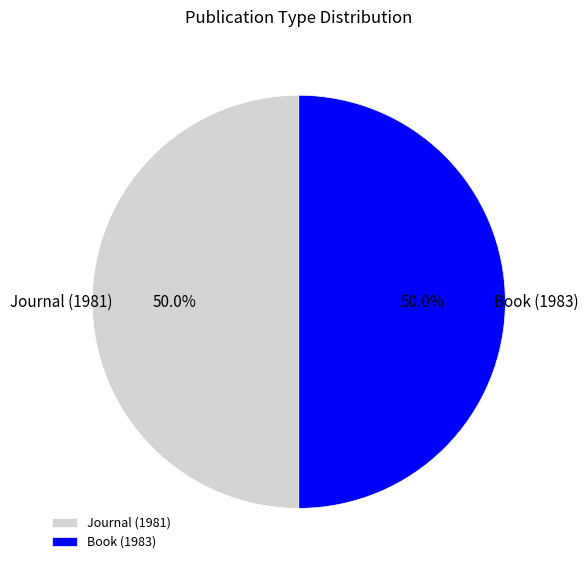

What portion of the pie excludes Book (1983)?

50.0%